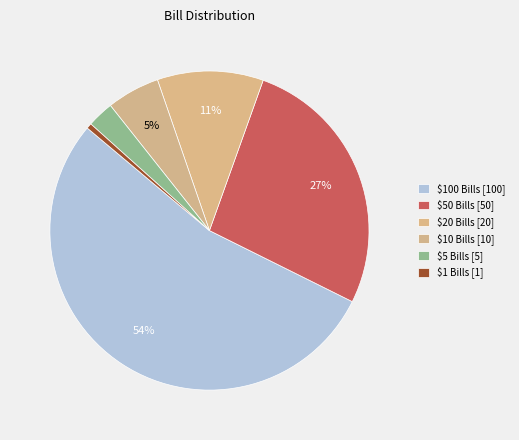

Rank the categories by value from lowest to highest.

$1 Bills, $5 Bills, $10 Bills, $20 Bills, $50 Bills, $100 Bills